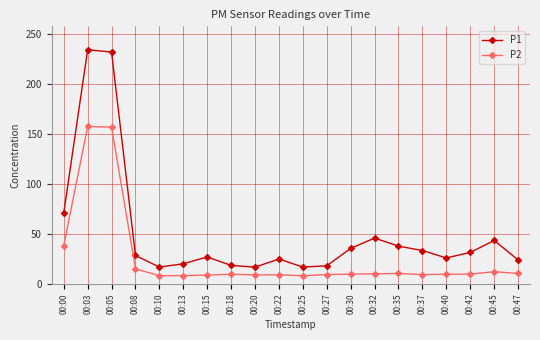

Which series has the largest total across all categories?

P1